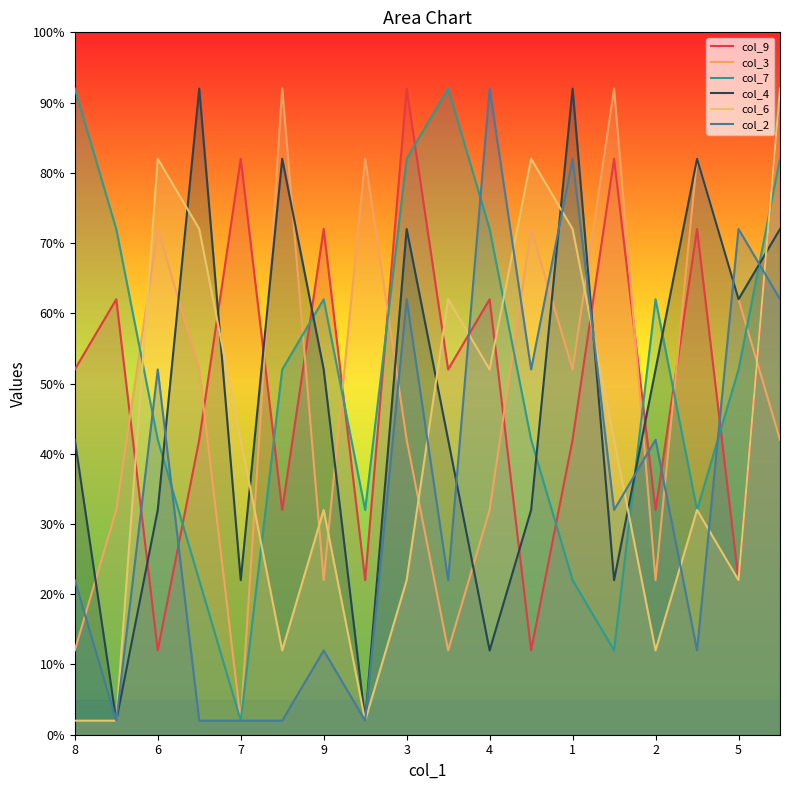

The value of col_4 at 3 is 5. True or false?

False